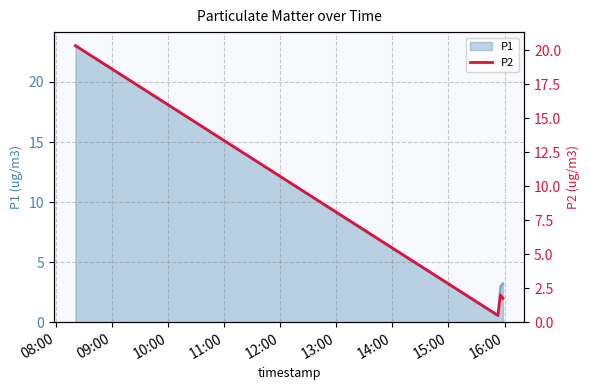

In P1, how many points are lower than both neighbors (excluding endpoints)?

1